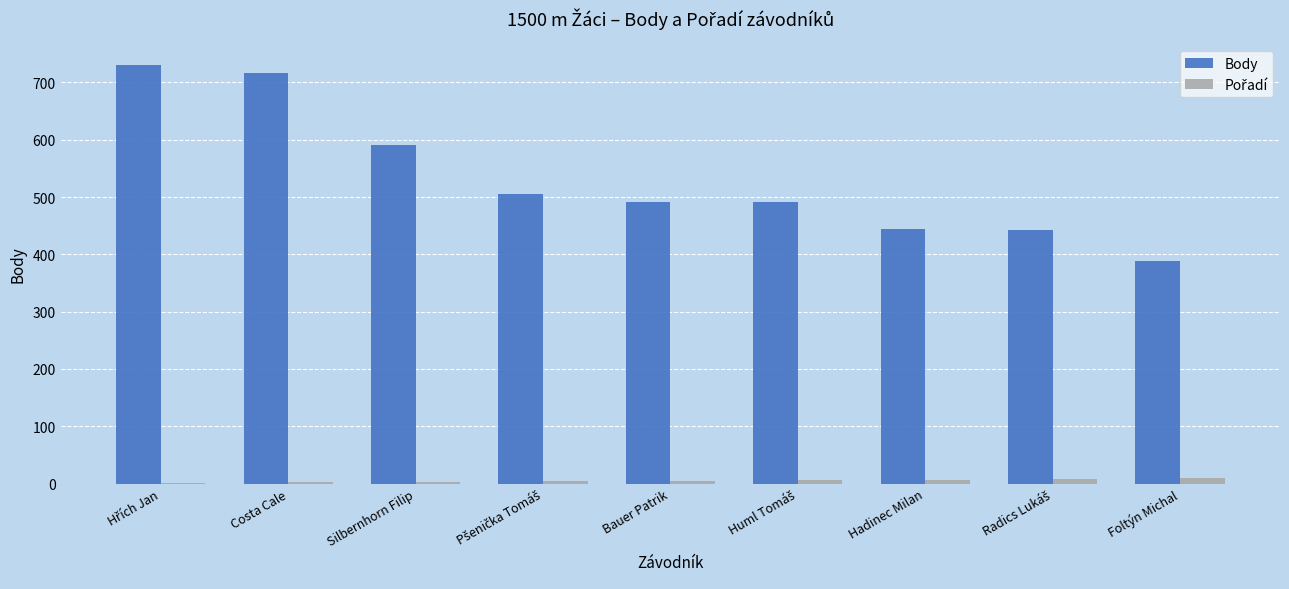

Where is Body nearest to the value 559?

Silbernhorn Filip